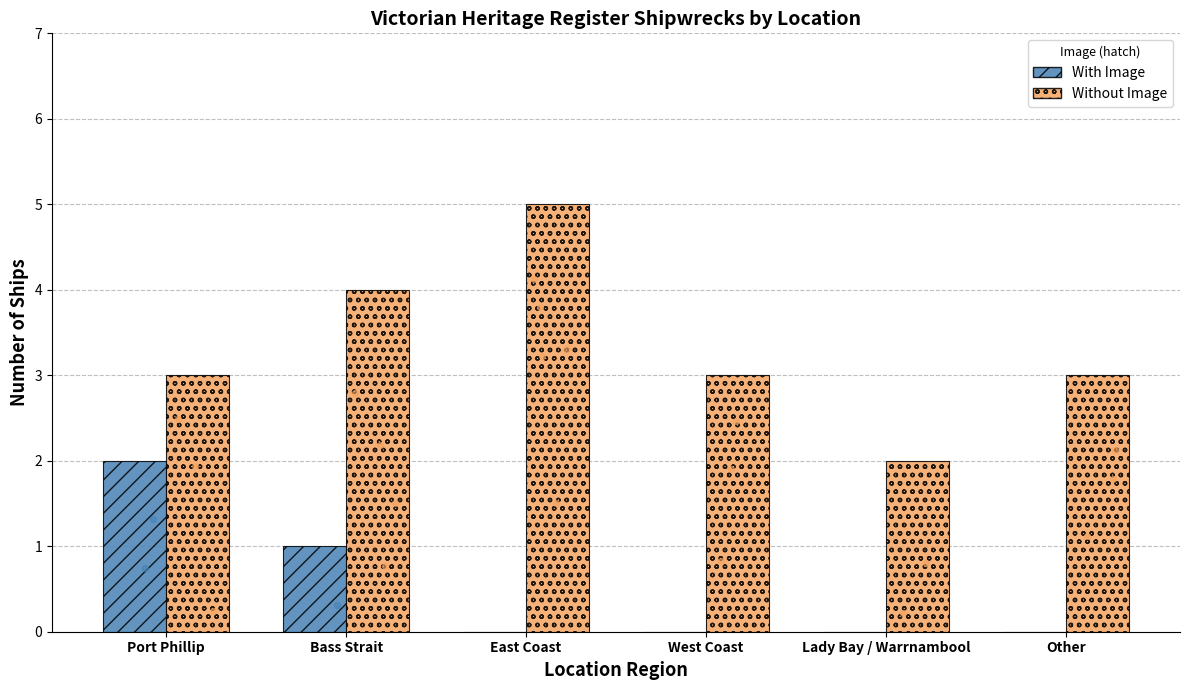

Which series has the widest spread of Y values?

Without Image